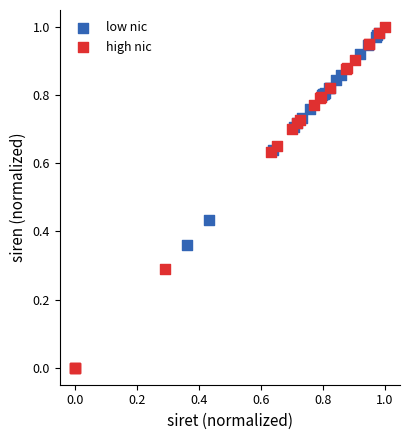

Which series has the largest Y range (max minus min)?

high nic